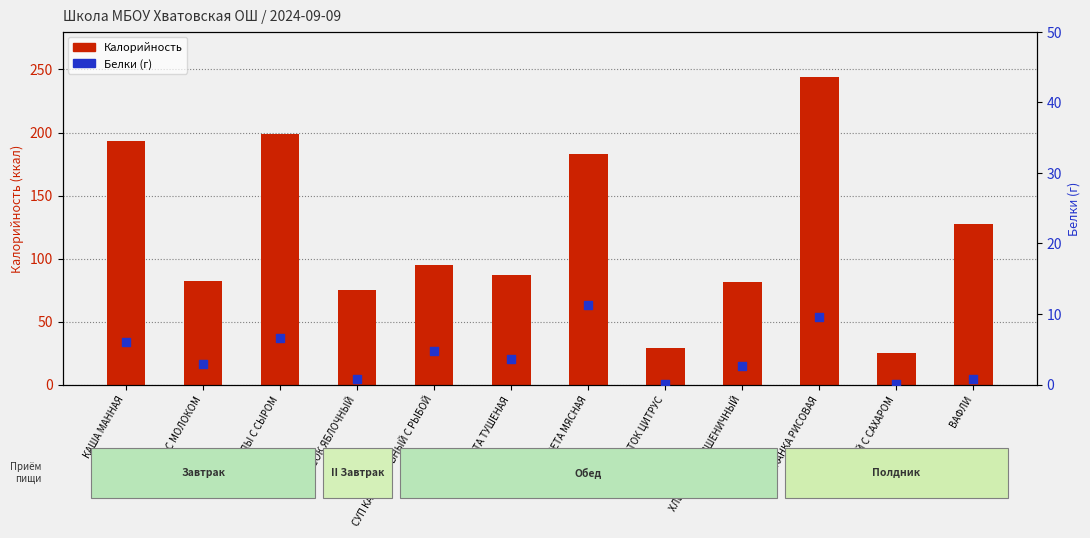

Which series has the largest Y range (max minus min)?

Калорийность